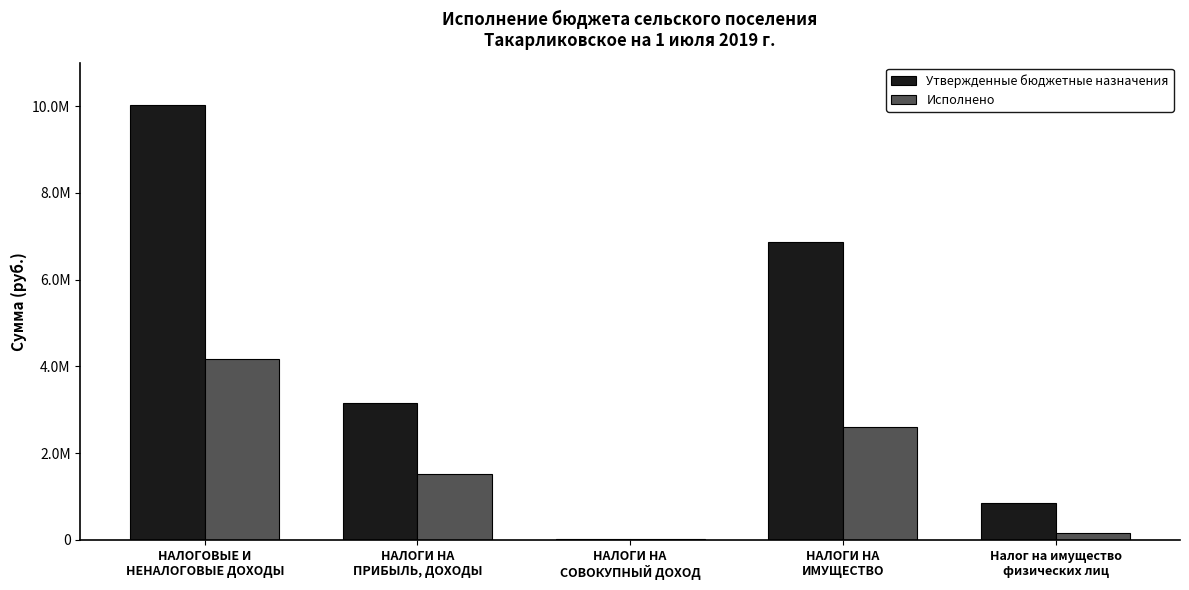

What are all the series names shown in the legend?

Утвержденные бюджетные назначения, Исполнено